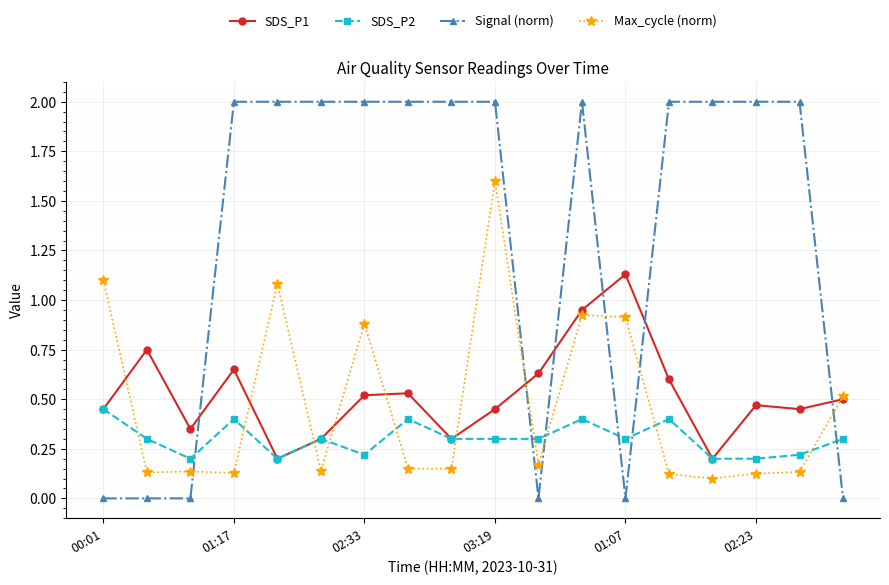

True or false: Signal (norm) and Max_cycle (norm) intersect in this chart.

True